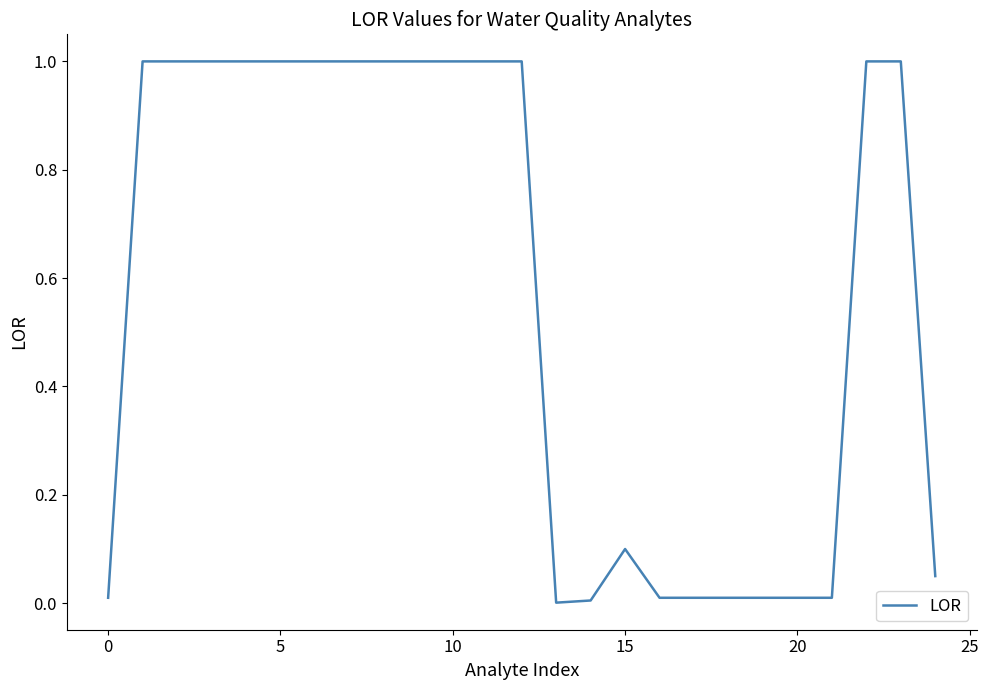

What is the difference between the maximum and minimum values?

1.0